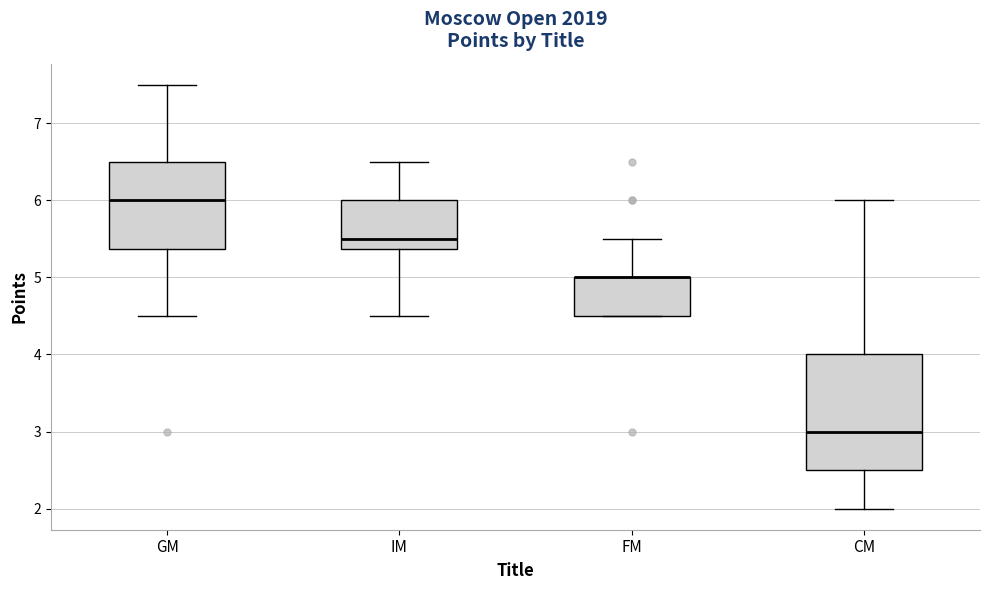

Reading left to right, read every box against the y-axis: the position of its median line, the range the box covers, and the ends of its whiskers. The values are not printed on the chart, so give them approximately, as read against the axis.

GM: median 6.0, box 5.4 to 6.5, whiskers 4.5 to 7.5
IM: median 5.5, box 5.4 to 6.0, whiskers 4.5 to 6.5
FM: median 5.0 (drawn on the box's upper edge), box 4.5 to 5.0, whiskers 4.5 to 5.5
CM: median 3.0, box 2.5 to 4.0, whiskers 2.0 to 6.0